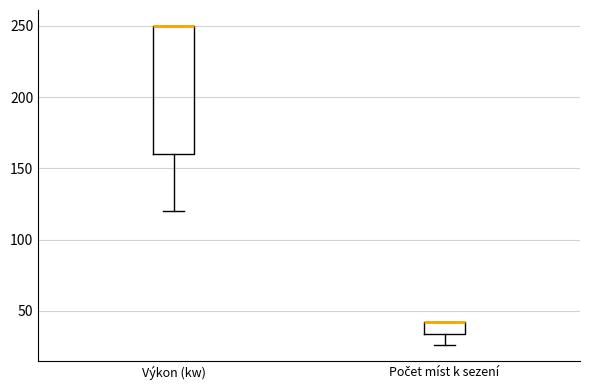

Reading left to right, transcribe this box plot: for each box, give where its median line is, the range the box spans, and where its two whiskers end, as read against the y-axis. The values are not printed on the chart, so give them approximately, as read against the axis.

Výkon (kw): median 250 (drawn on the box's upper edge), box 160 to 250, whiskers 120 to 250
Počet míst k sezení: median 40 (drawn on the box's upper edge), box 35 to 40, whiskers 25 to 40